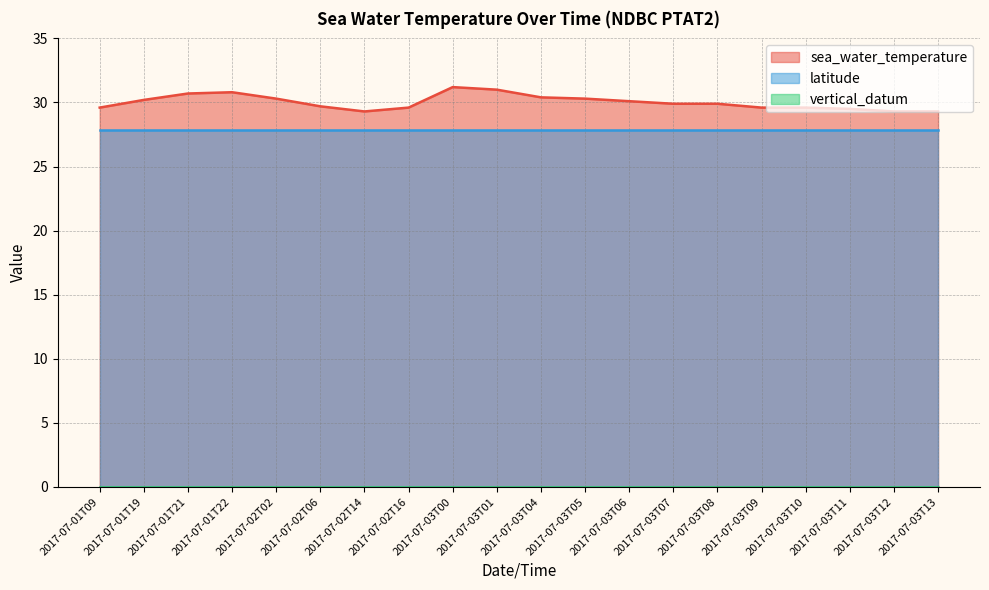

Does the chart display data point markers on the line(s)?

No